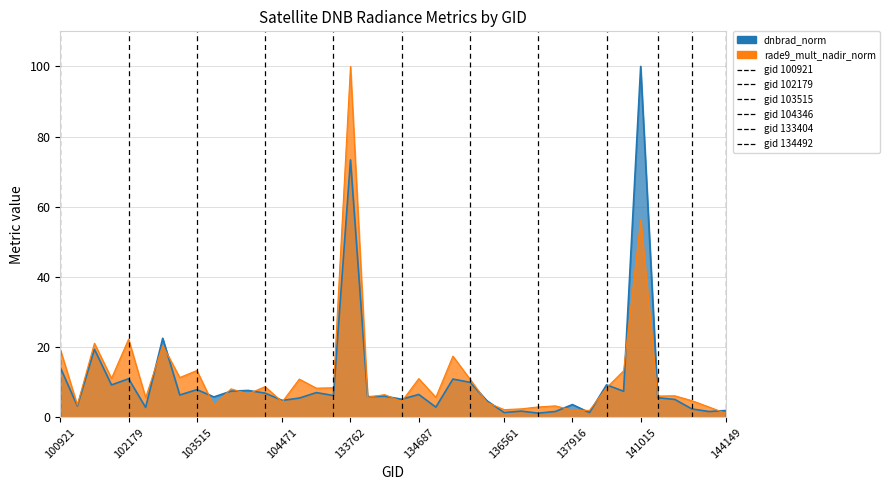

Where does the rade9_mult_nadir_norm series first go above 6?

100921